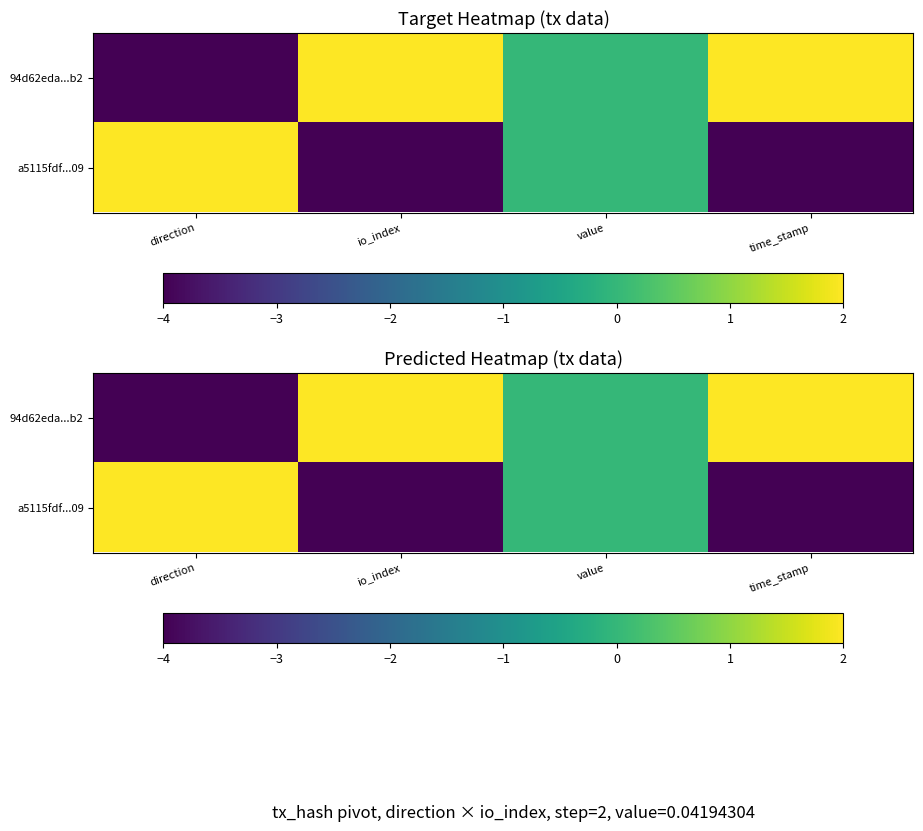

The value of 94d62eda...b2 at value is 0. True or false?

True